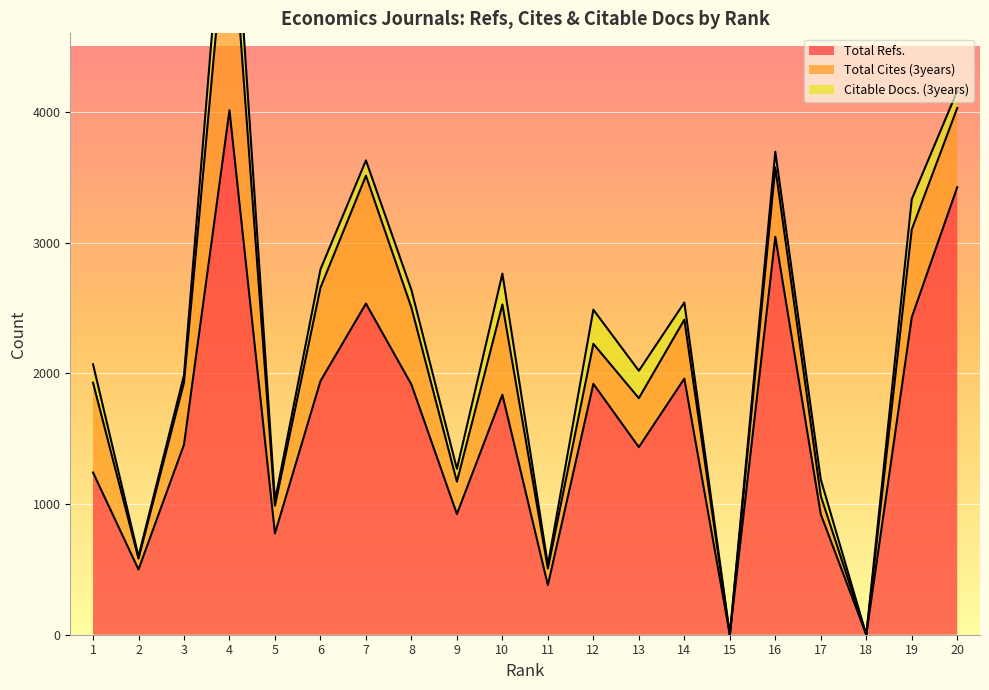

What is the sum of the Citable Docs. (3years) values at 12 and 18?

261